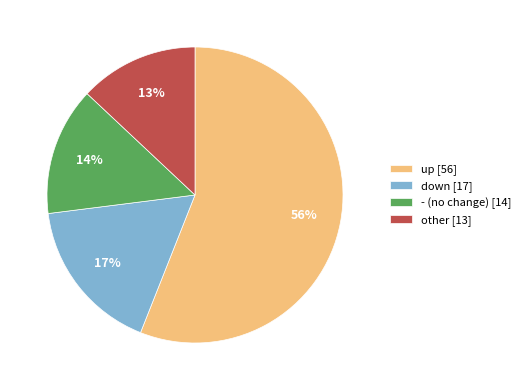

To the nearest percent, what percentage of the pie is other?

13%